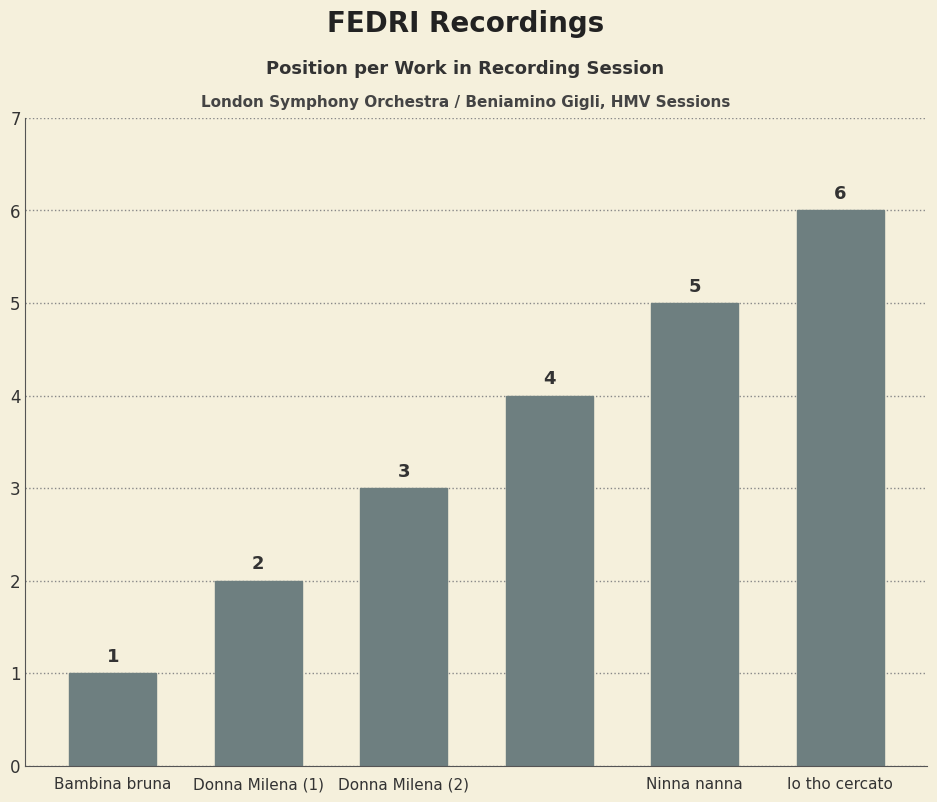

What is the difference between the maximum and minimum values?

5